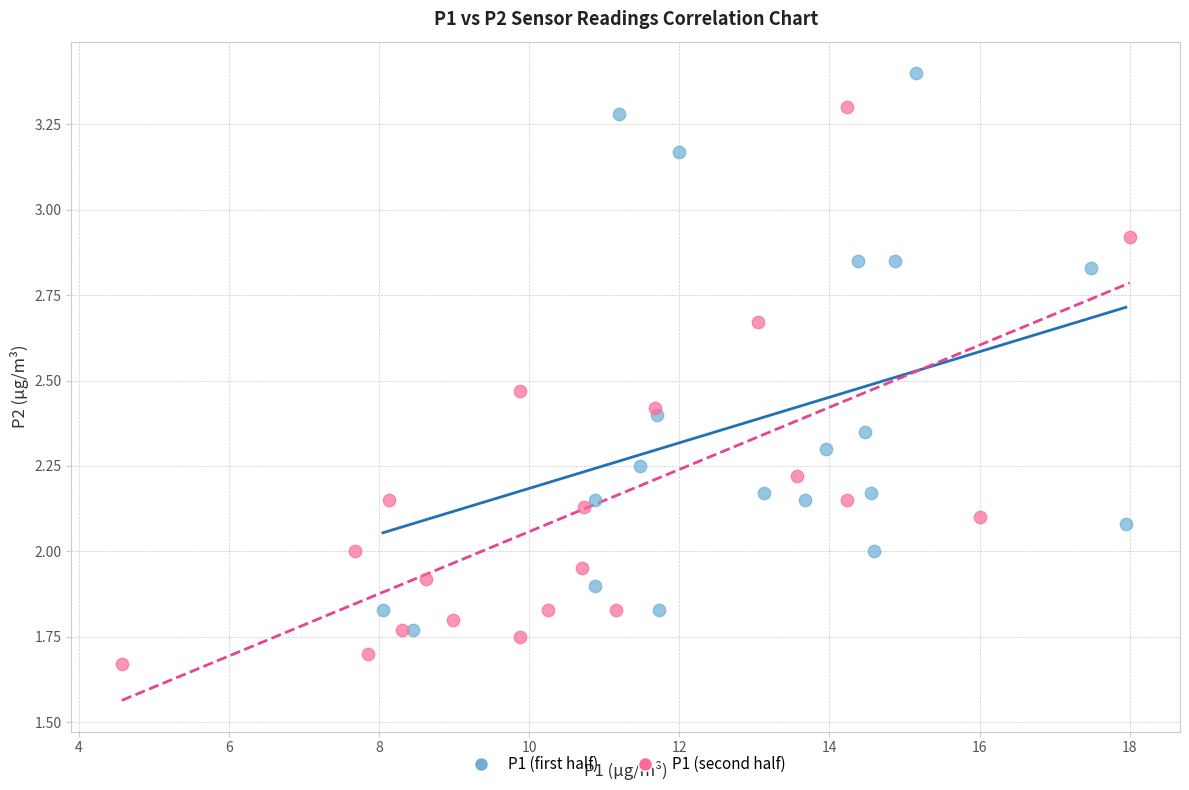

Which series reaches the maximum Y coordinate?

P1 (first half)